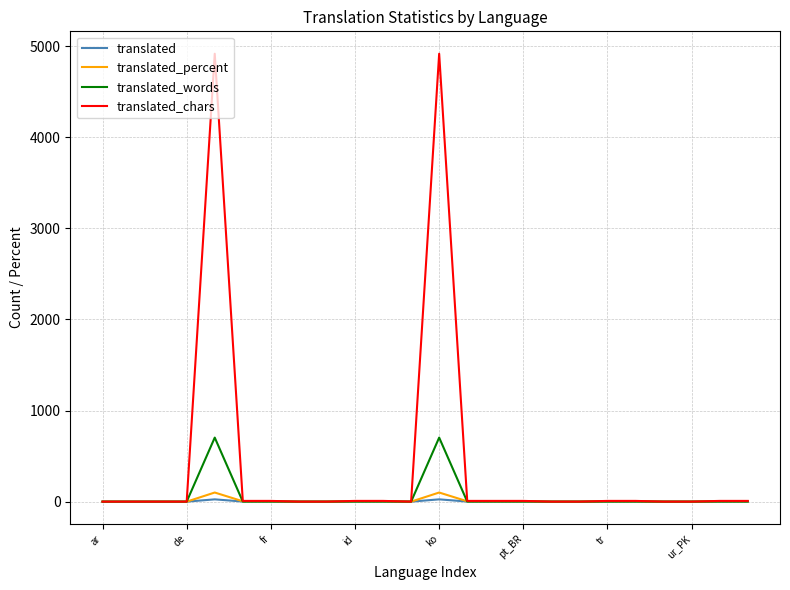

What is the maximum value for translated_words?

703